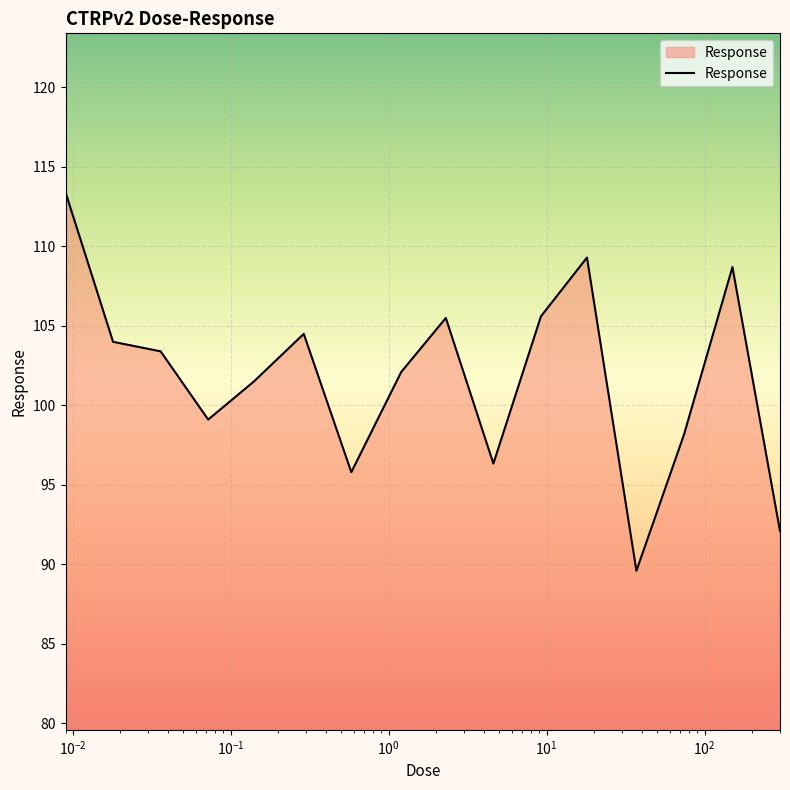

What is the difference between the maximum and minimum values?

23.8